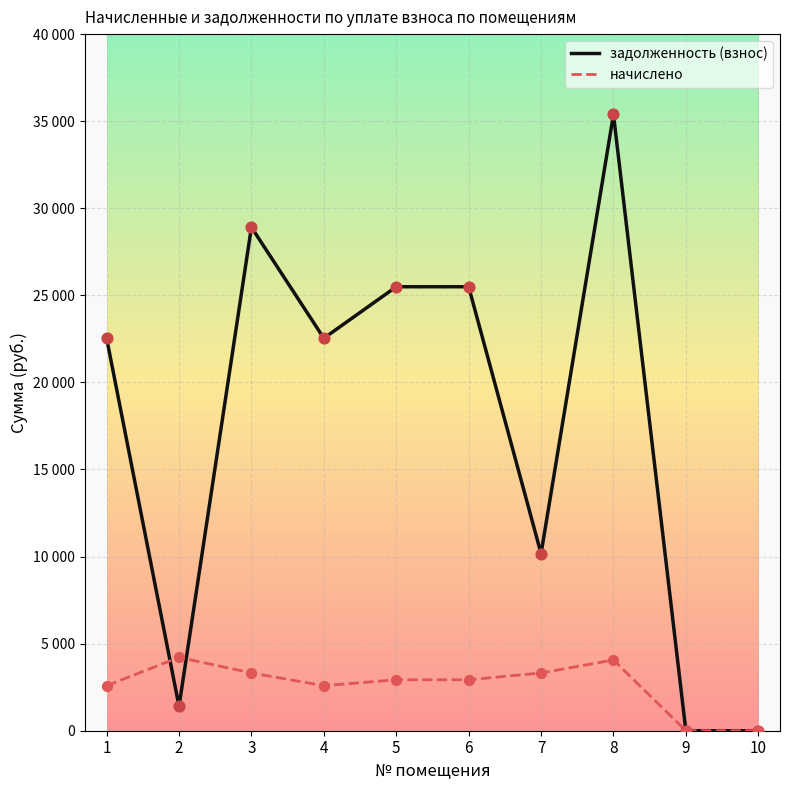

What are all the series names shown in the legend?

задолженность (взнос), начислено